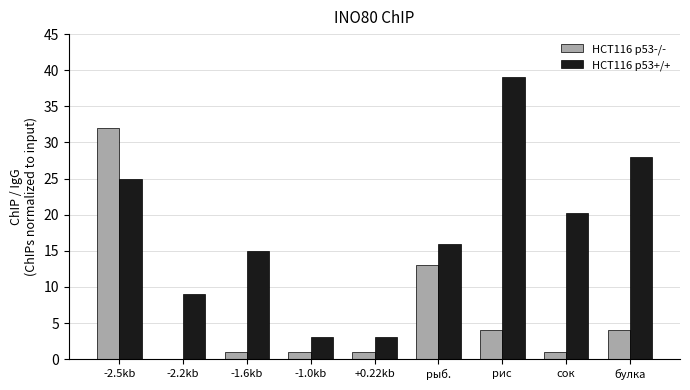

What is the greatest value displayed?

39.0